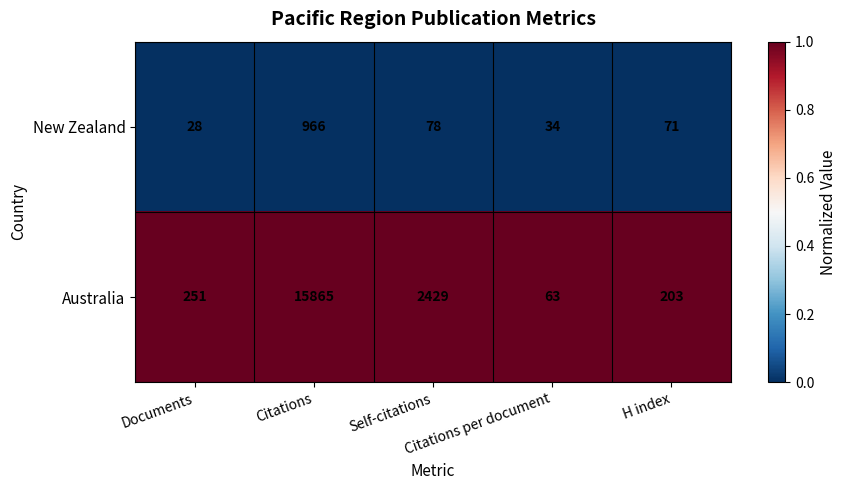

Which series has the widest spread of values?

Australia